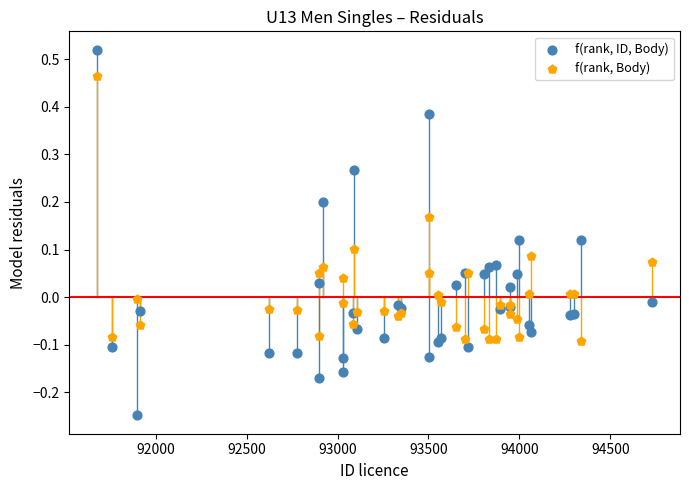

What are all the series names shown in the legend?

f(rank, ID, Body), f(rank, Body)